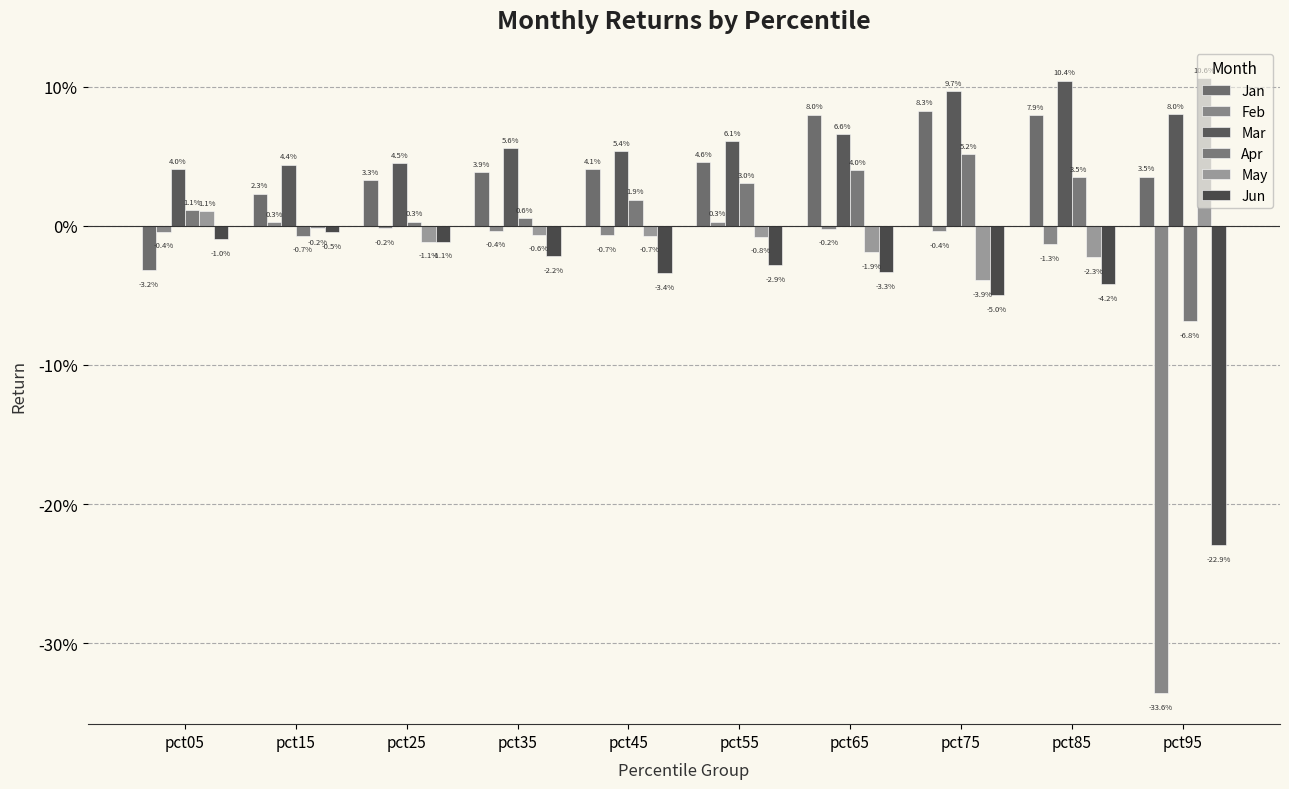

Where is Mar nearest to the value 0?

pct05